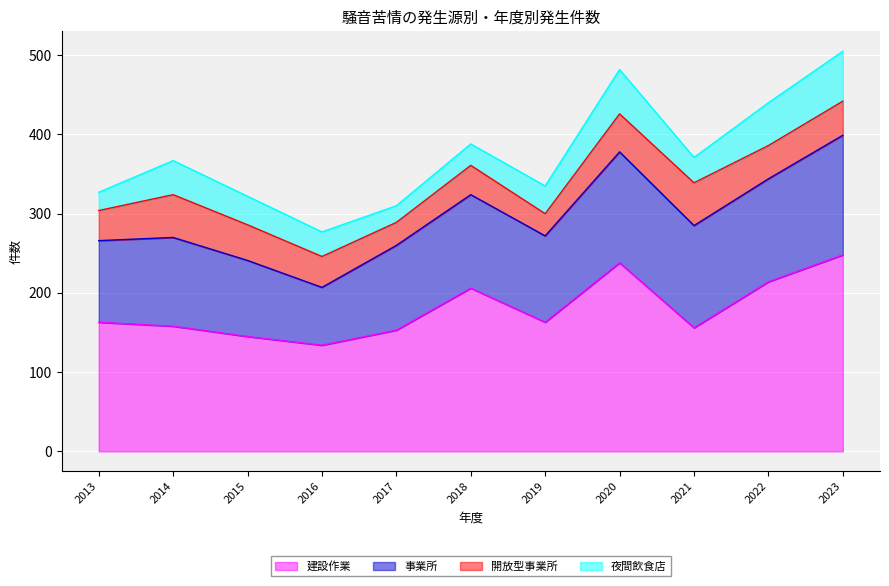

True or false: 夜間飲食店 and 開放型事業所 intersect in this chart.

True